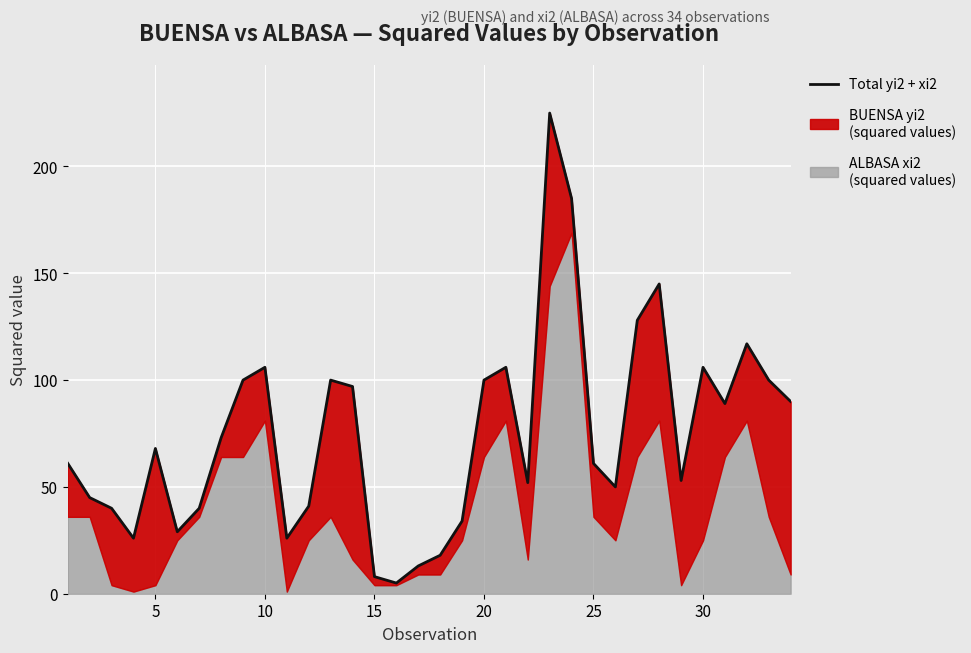

Count the number of values greater than 68.

16